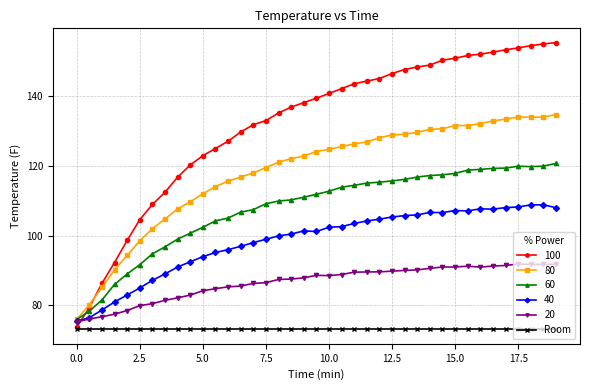

How many series are shown in this chart?

6